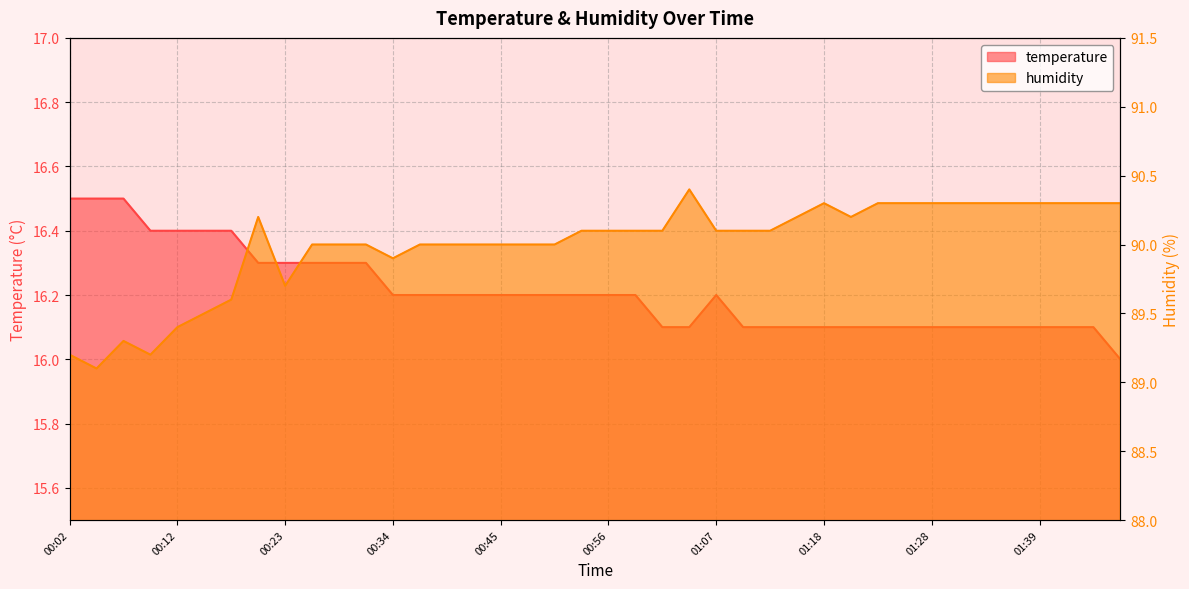

The humidity series shows 90.3 at 01:26. True or false?

True